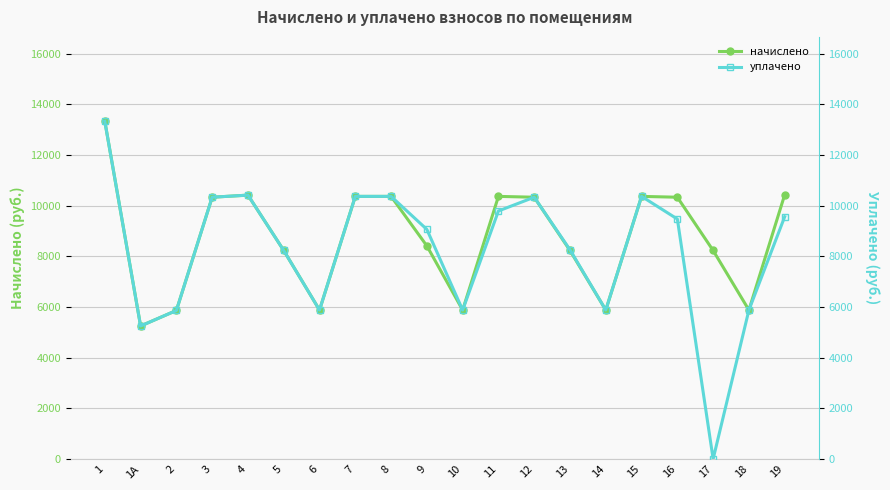

Rank the series by their average value, from highest to lowest.

начислено, уплачено